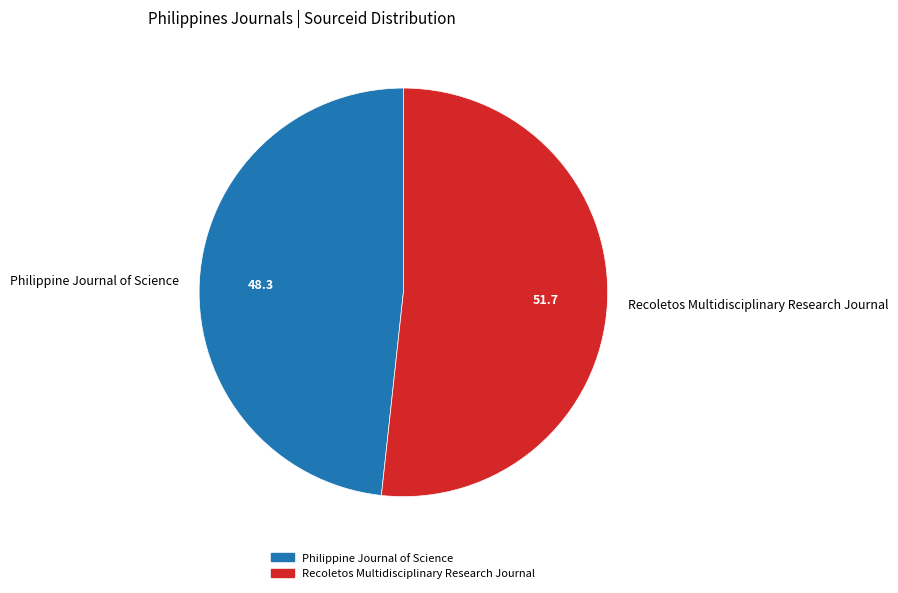

True or false: Recoletos Multidisciplinary Research Journal accounts for 52% of the total.

True